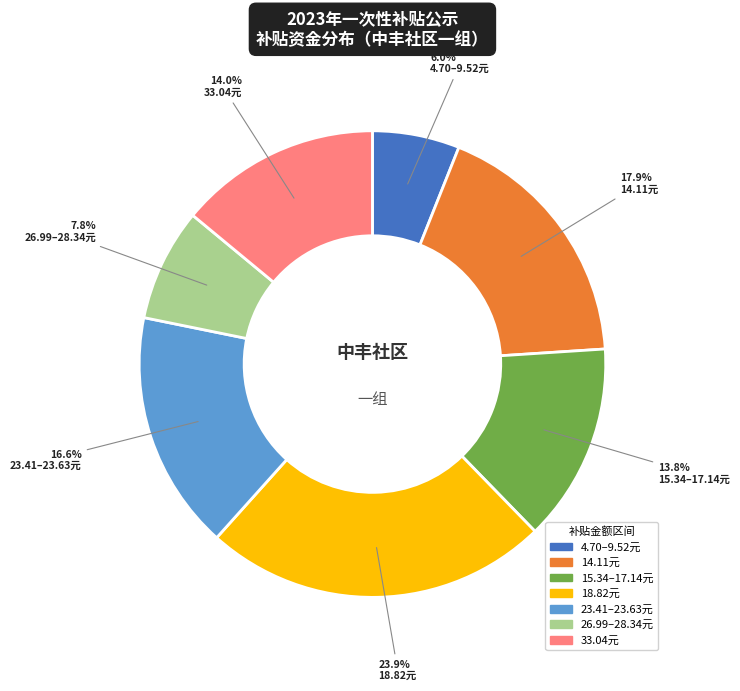

Is there any slice that represents more than half of the pie?

No